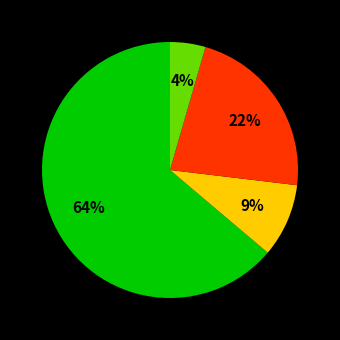

To the nearest percent, what is the average slice percentage?

25%